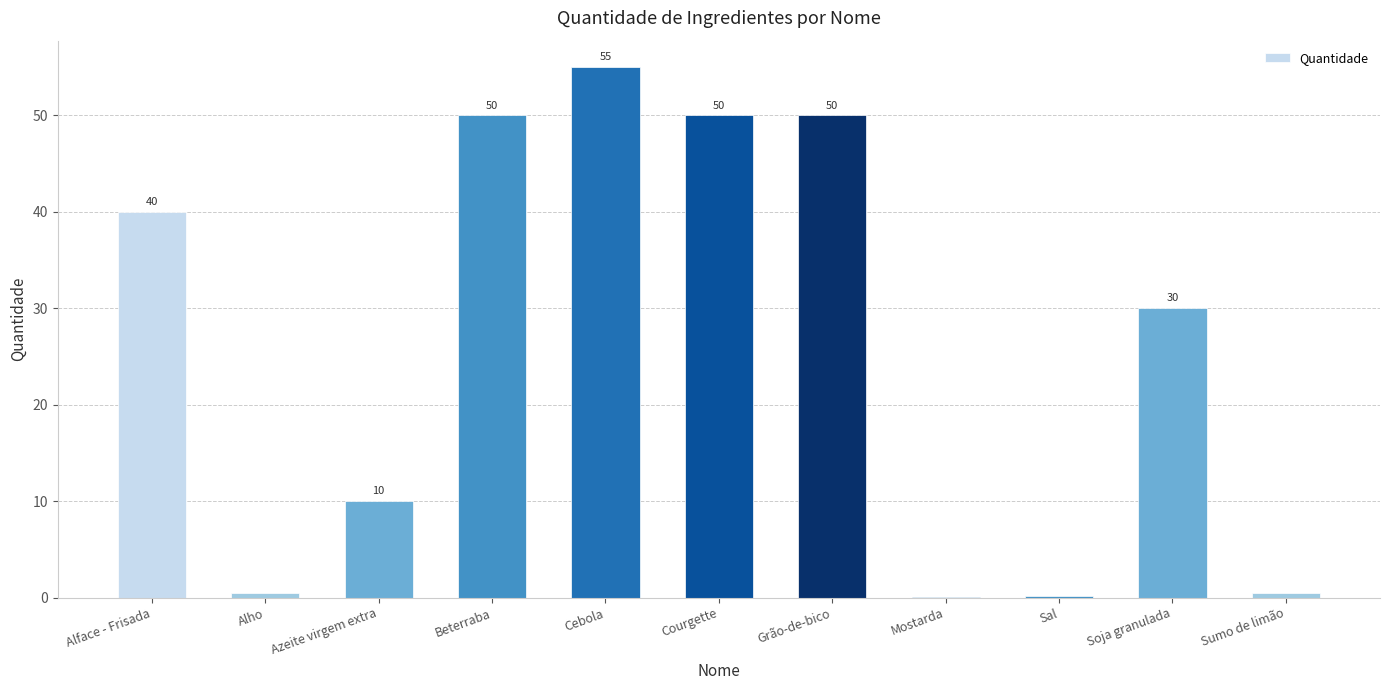

Approximately how many times larger is the value at Cebola compared to Beterraba?

1.1